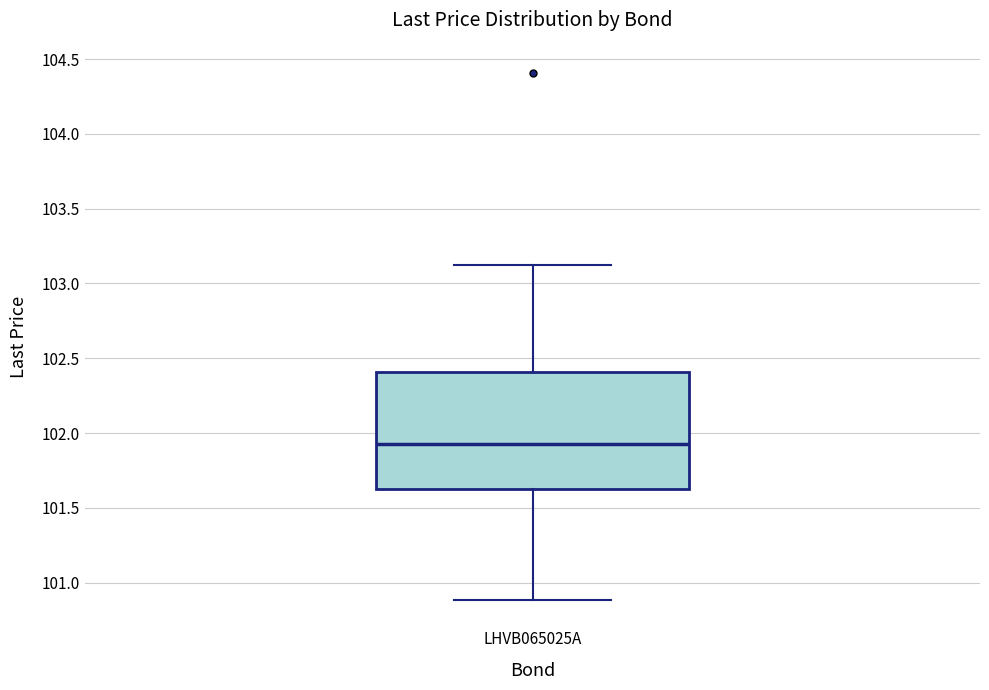

Transcribe this box plot: give where the median line is, the range the box spans, and where the two whiskers end, as read against the y-axis. The values are not printed on the chart, so give them approximately, as read against the axis.

median 101.95, box 101.60 to 102.40, whiskers 100.90 to 103.10